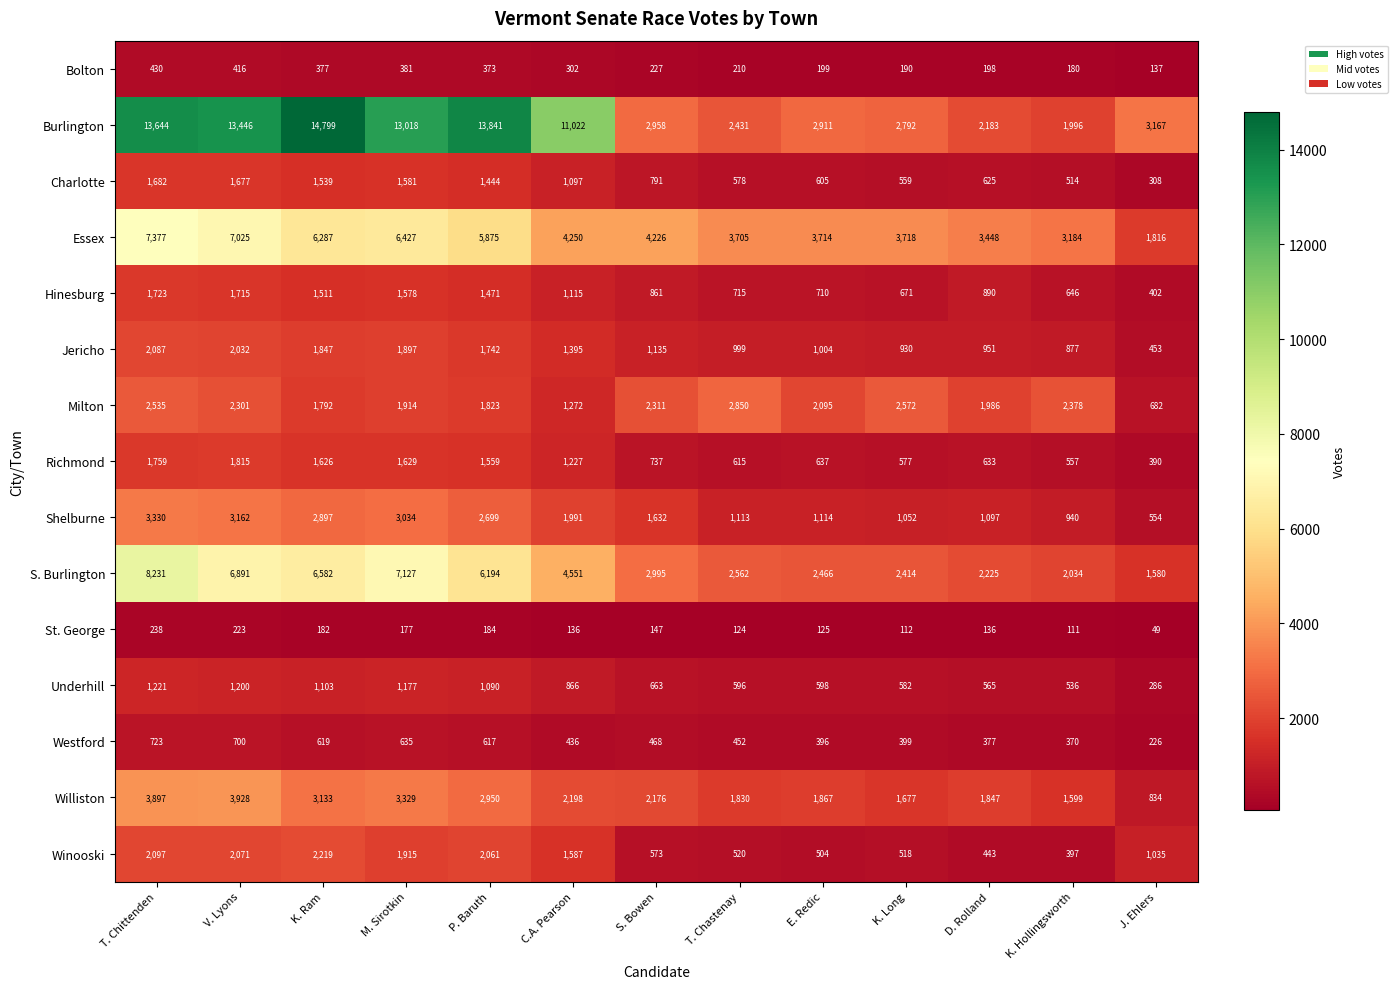

Which series has the largest total across all categories?

Burlington